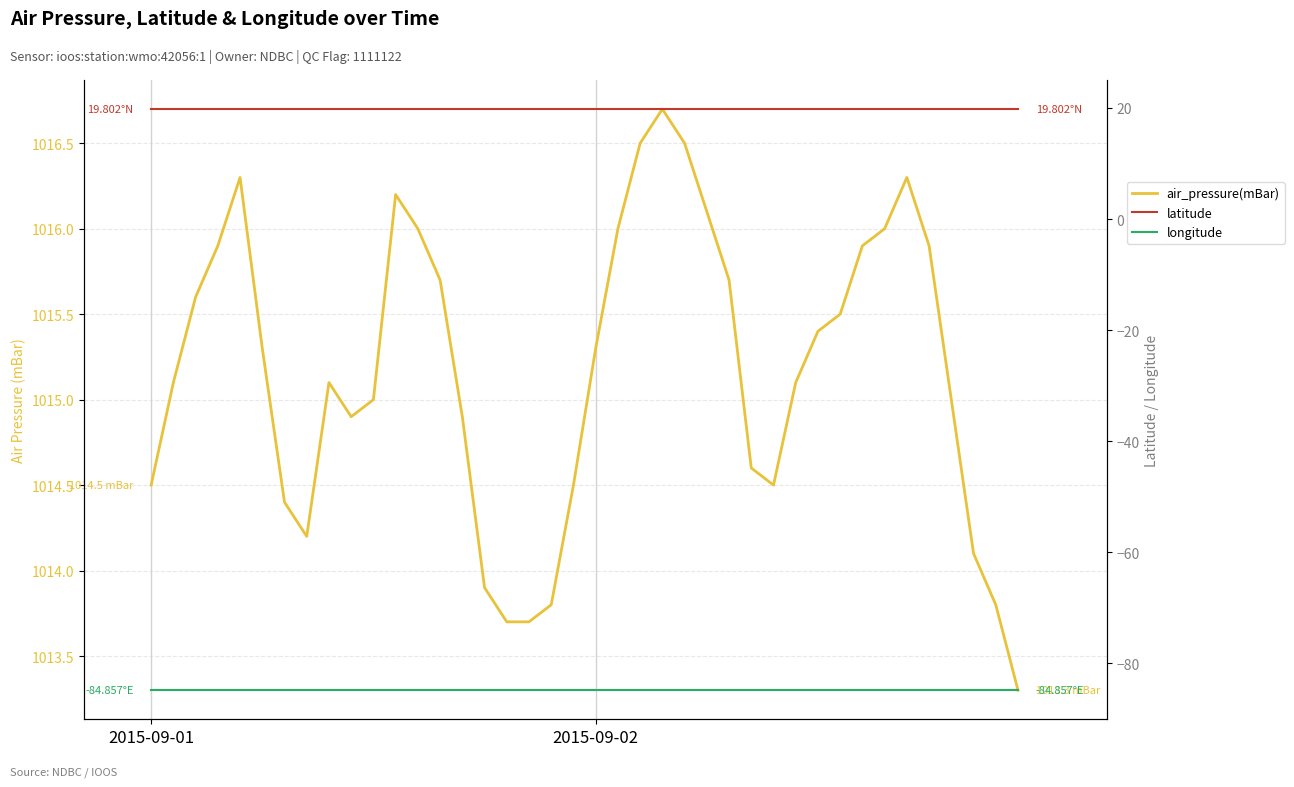

What is the average value of the air_pressure(mBar) series?

1015.2